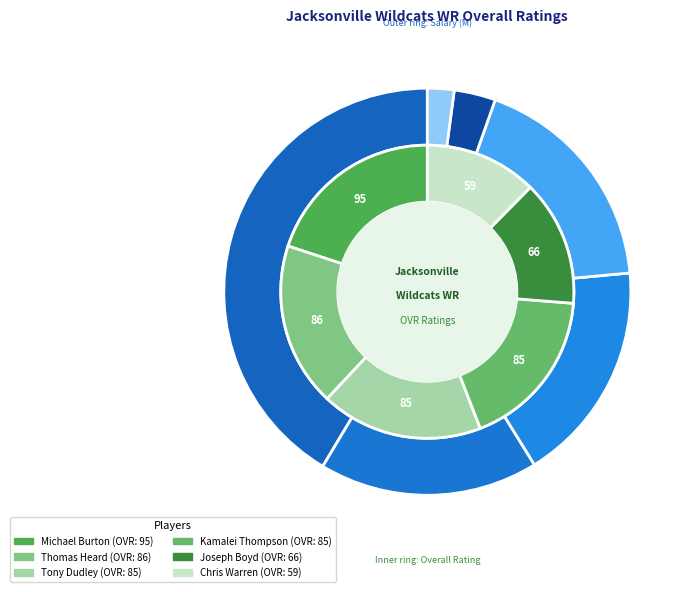

To the nearest percent, what percentage of the pie is Joseph Boyd?

14%